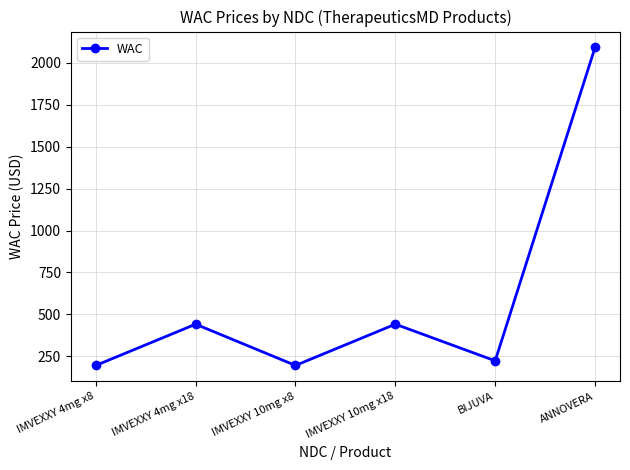

What is the value of the 4th point from the left?

442.2